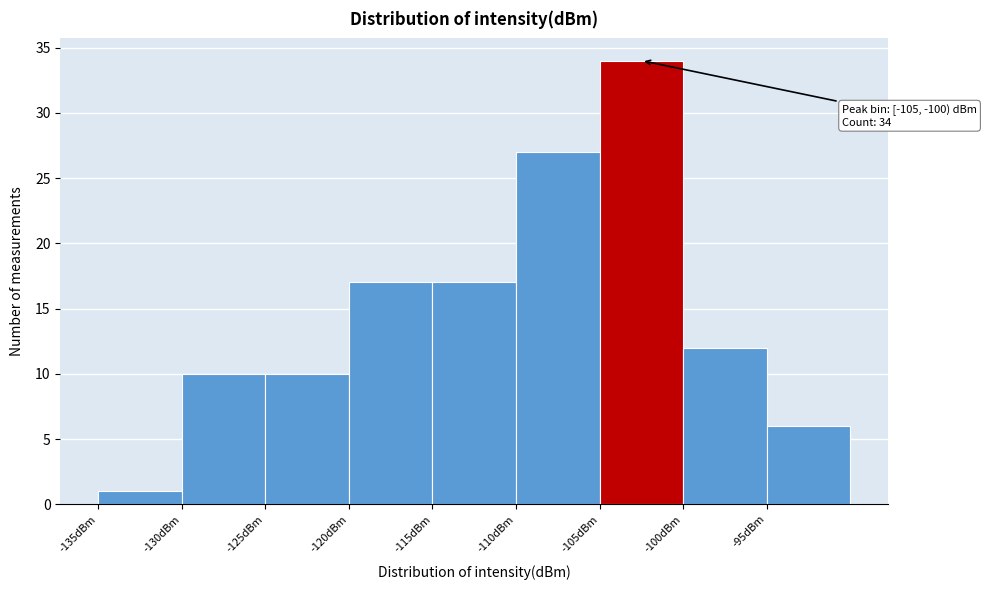

Over which range of the x-axis is the bar tallest?

-105 to -100